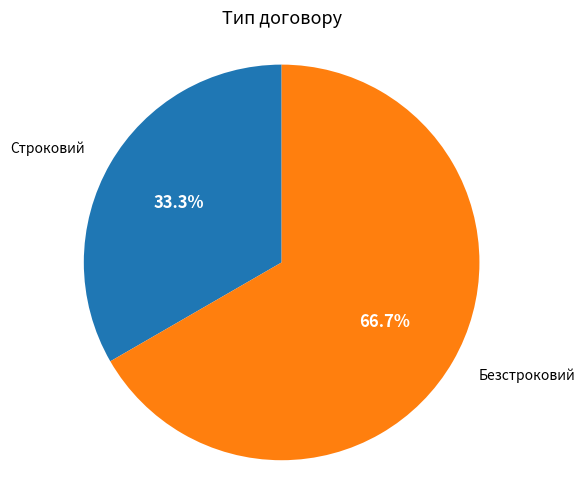

Is there a majority slice in this chart?

Yes